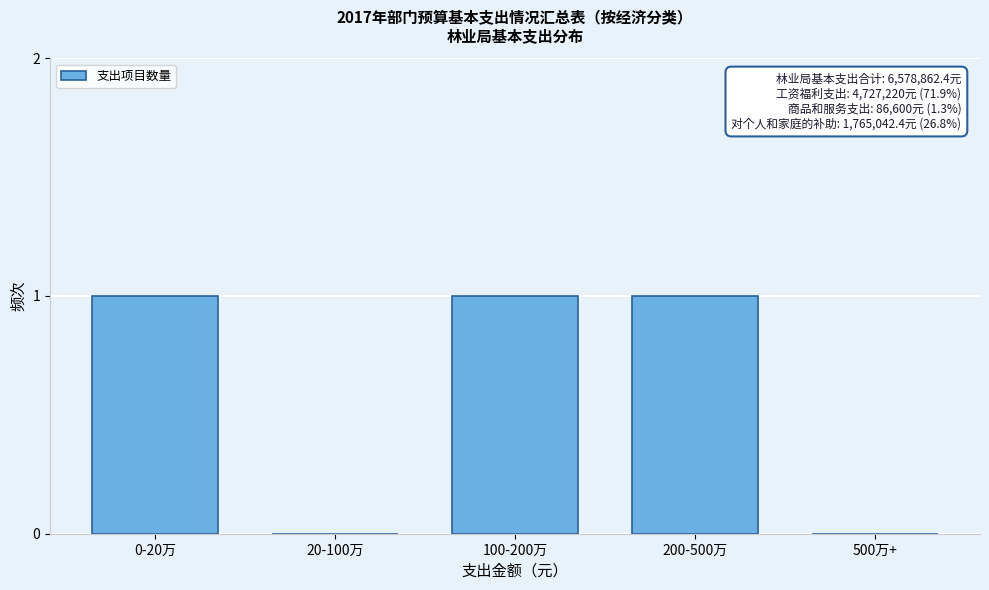

Reading right to left, transcribe all the data shown in this chart.

500万+=0	200-500万=1	100-200万=1	20-100万=0	0-20万=1